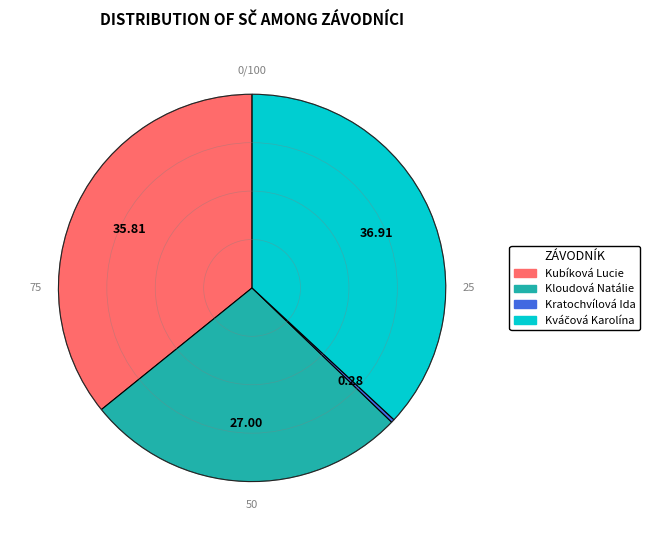

Is there any slice that represents more than half of the pie?

No